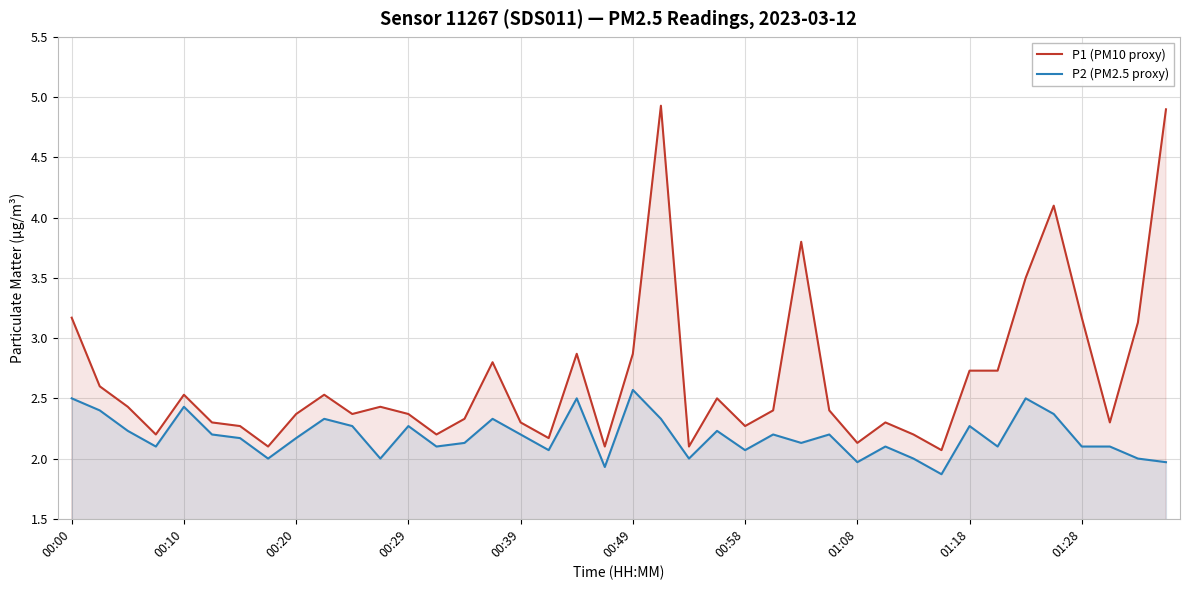

What is the average value of the P2 (PM2.5 proxy) series?

2.2